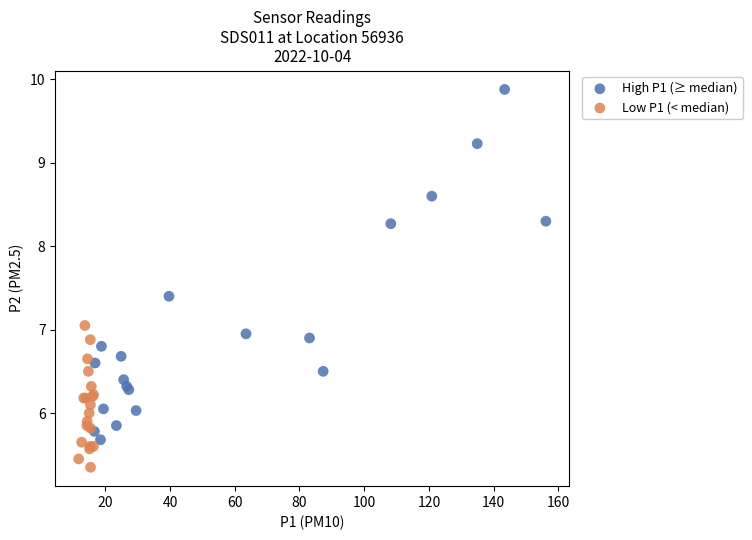

Which series has the largest Y range (max minus min)?

High P1 (≥ median)